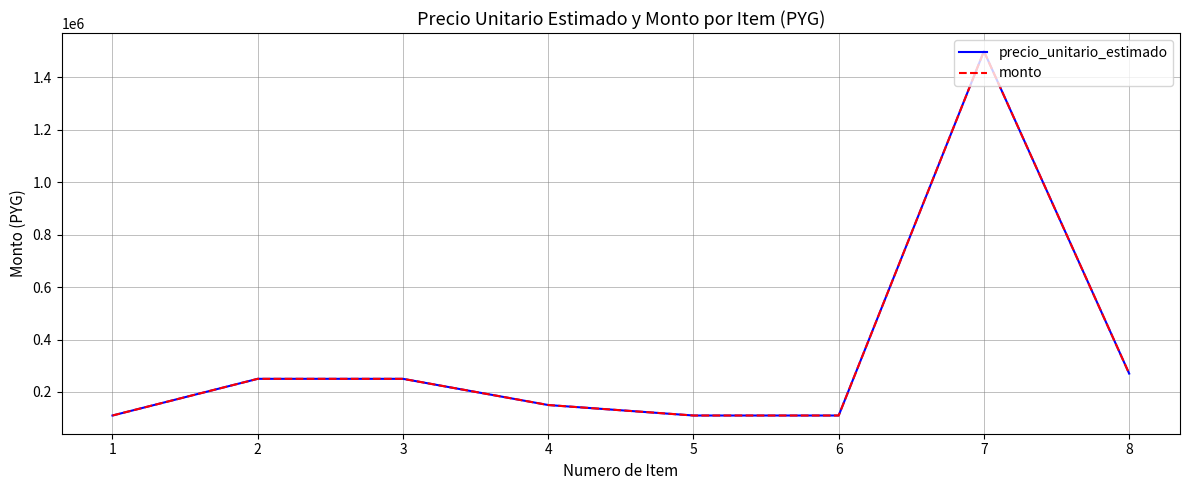

Is this an area chart (filled region under the line)?

No